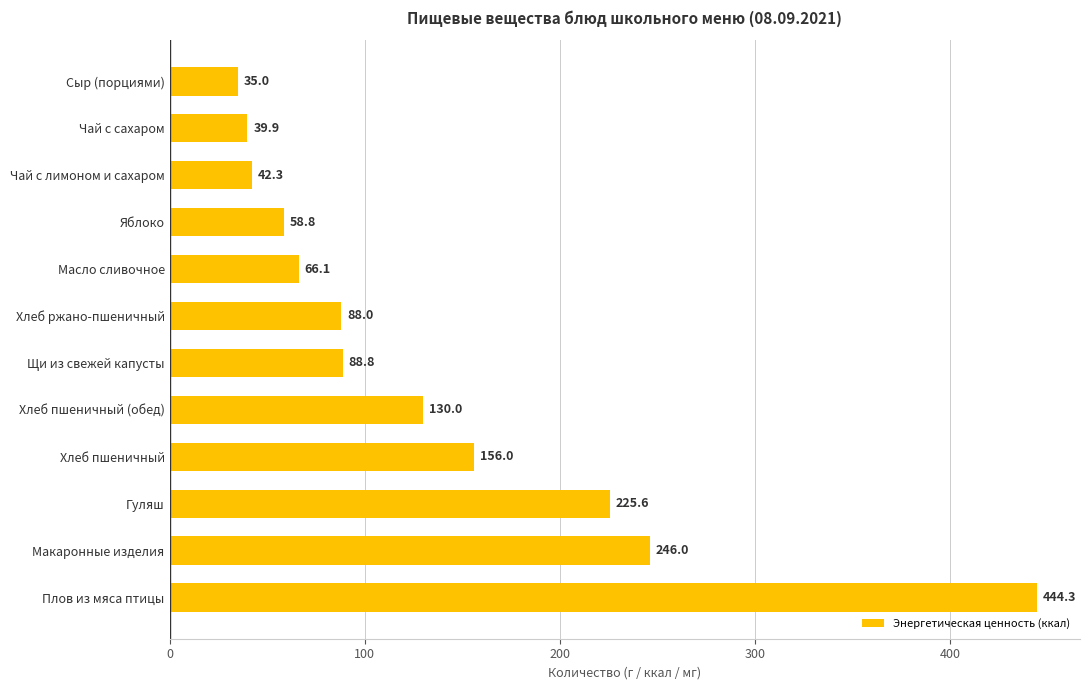

At which category does the chart reach its minimum across all series?

Сыр (порциями)